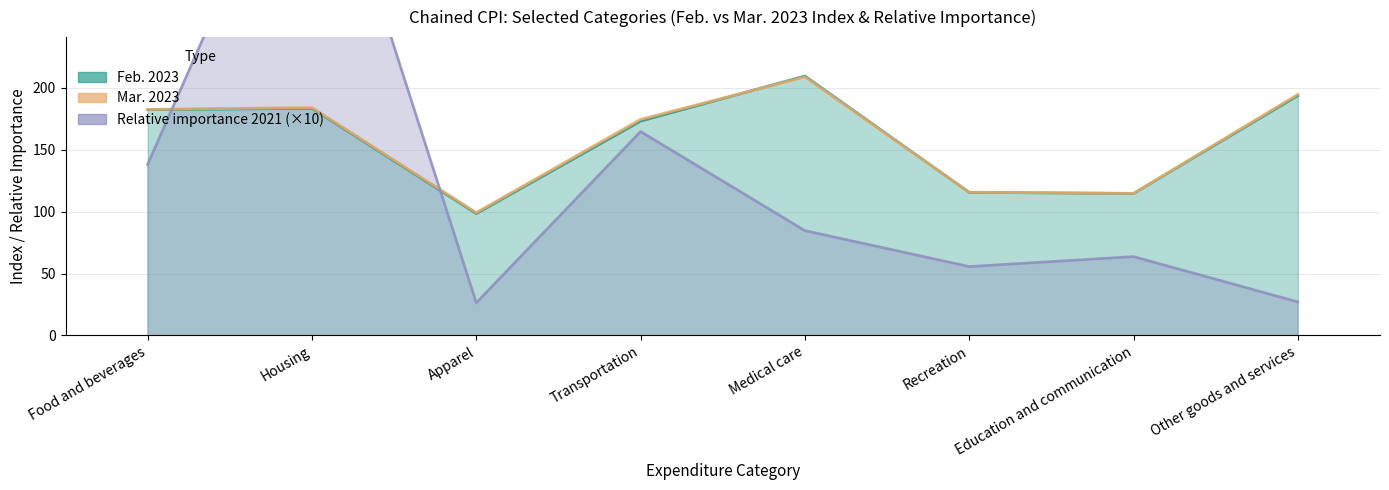

After their last crossing, which series has the higher values: Mar. 2023 or Feb. 2023?

Mar. 2023